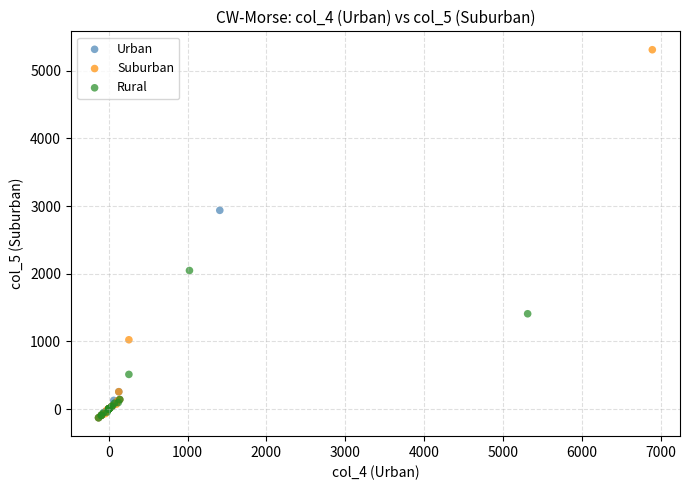

Which series reaches the maximum Y coordinate?

Suburban